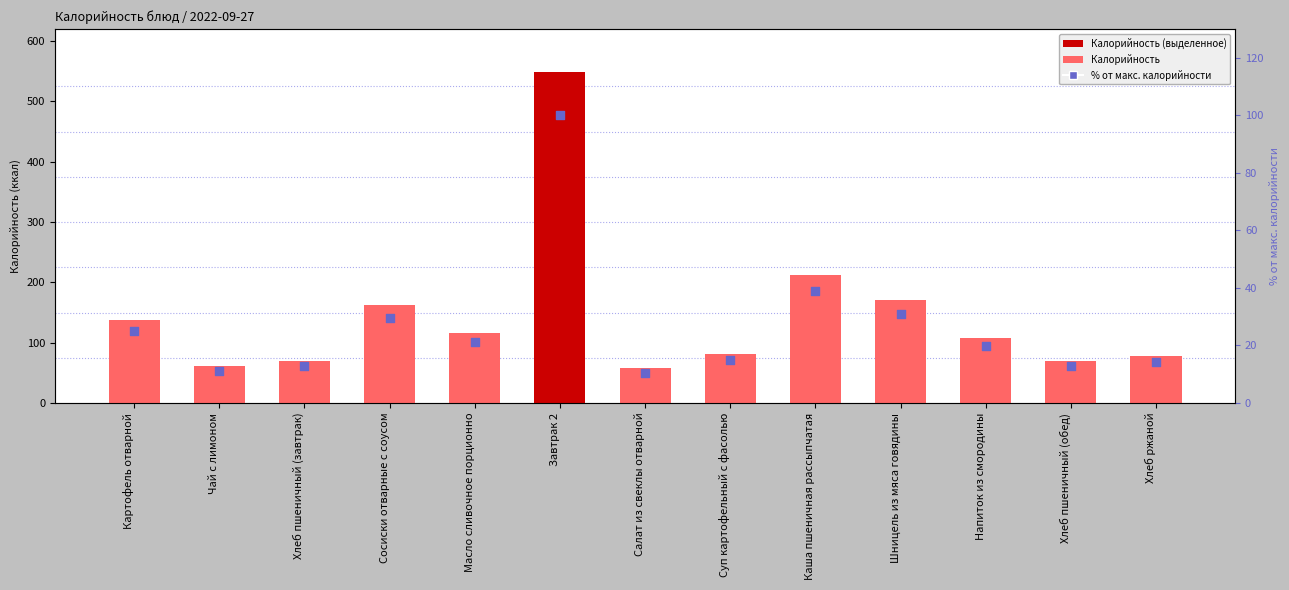

Which series reaches the maximum Y coordinate?

Калорийность